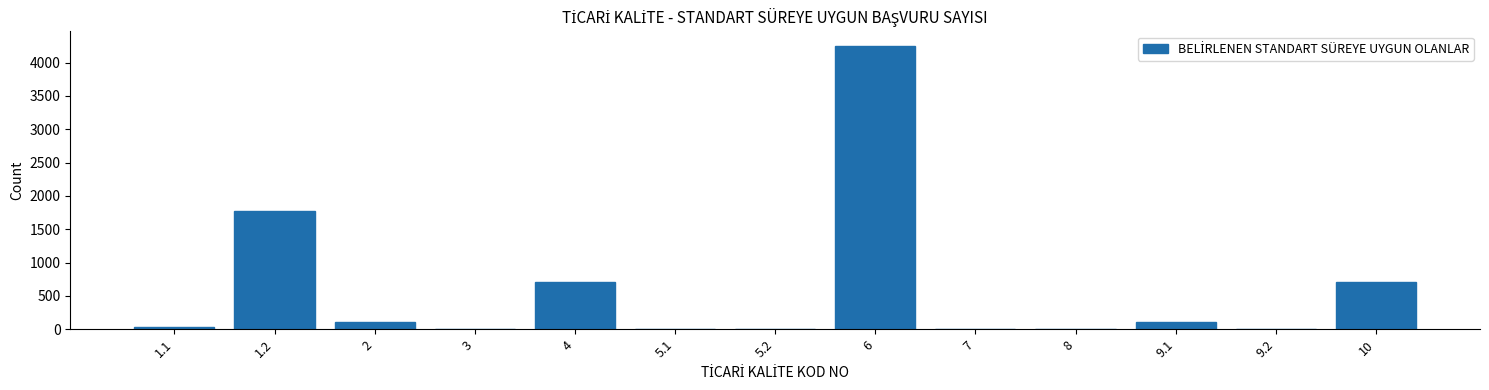

What is the maximum value shown in the chart?

4257